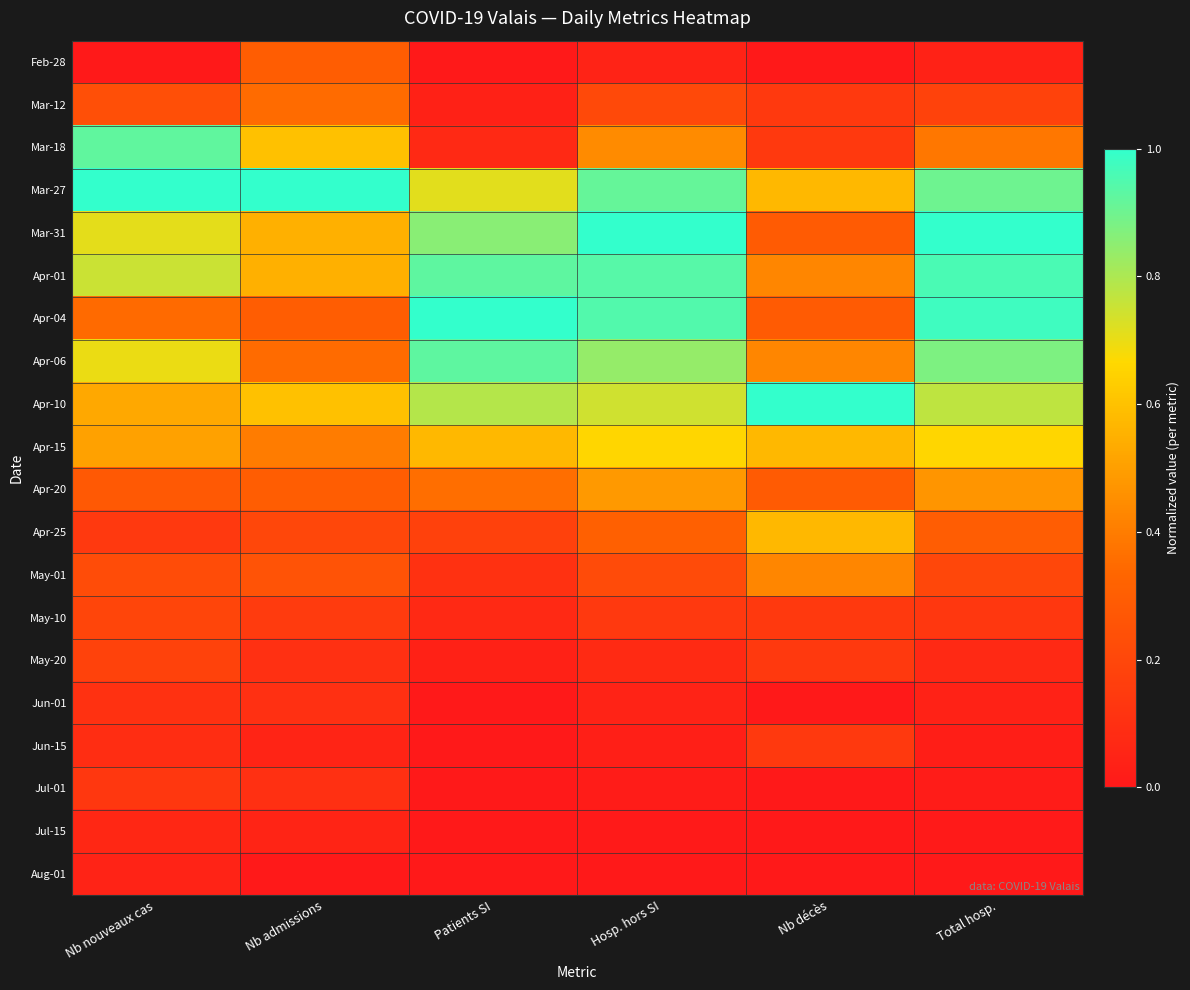

Which series changed the most between Nb admissions and Total hosp.?

Apr-04